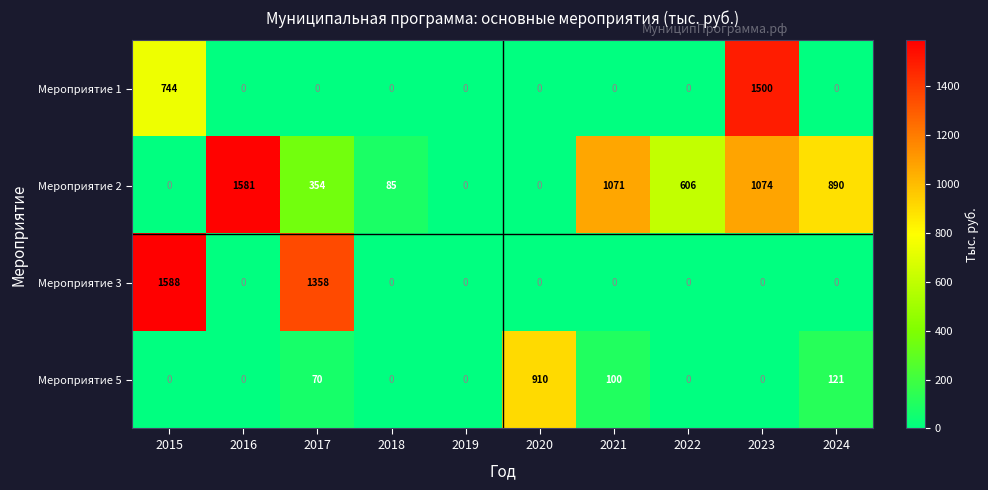

Rank the series by their average value, from highest to lowest.

Мероприятие 2, Мероприятие 3, Мероприятие 1, Мероприятие 5